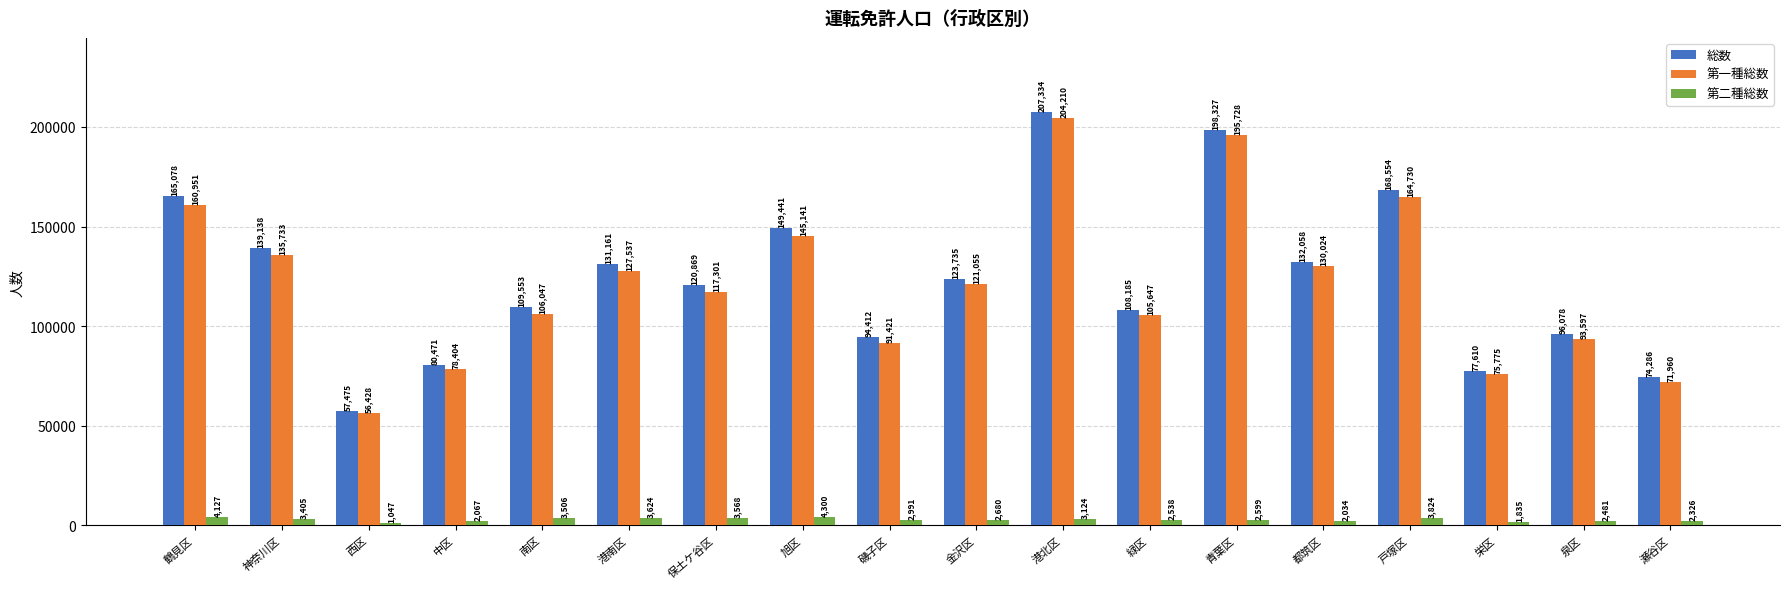

Is it true that 第二種総数 equals 1047 at 西区?

True